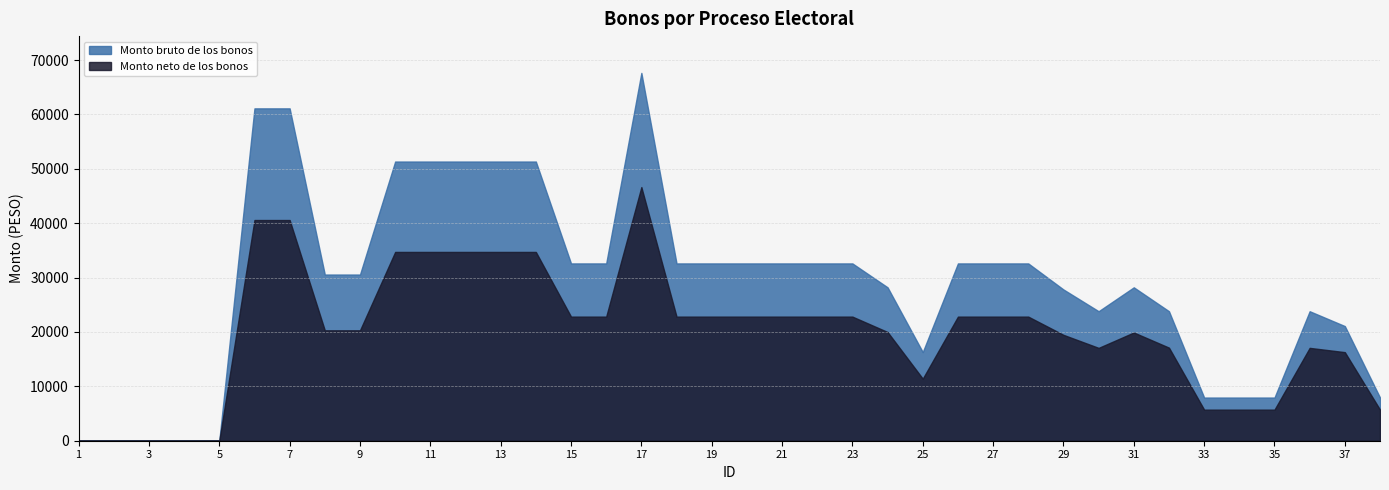

Count the number of data series in this chart.

2